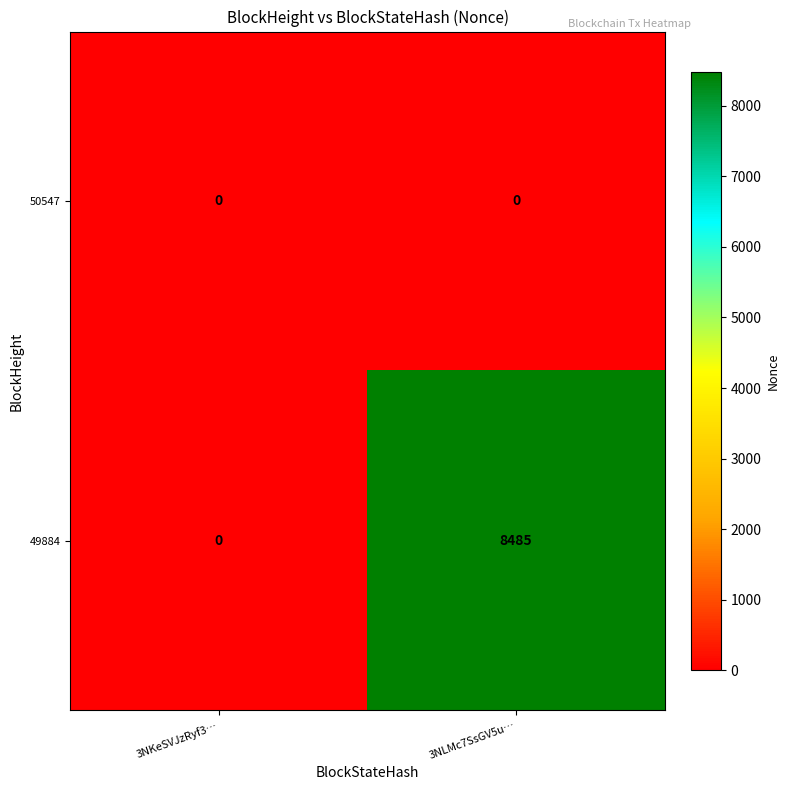

List the series in order of their overall mean, highest first.

49884, 50547